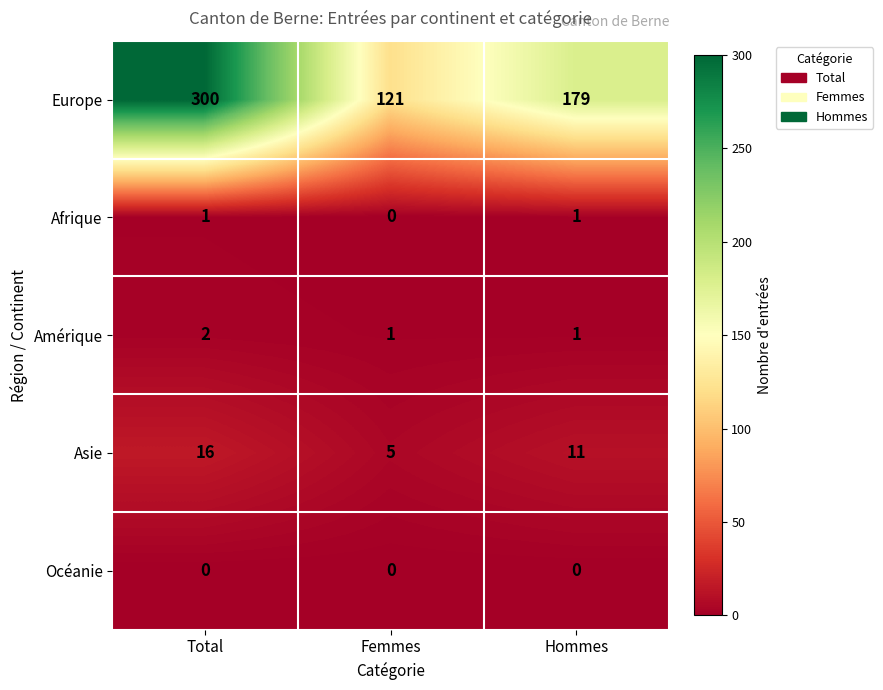

What is the maximum value shown in the chart?

300